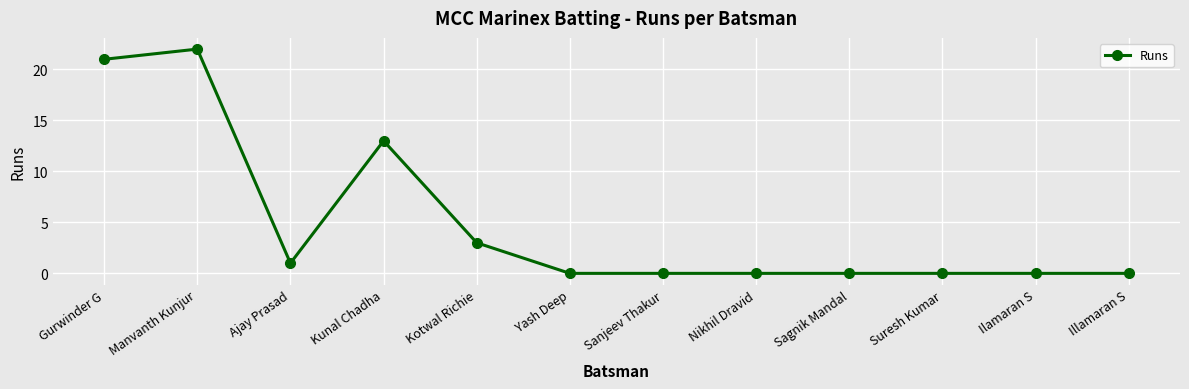

What is the label of the 6th point from the left?

Yash Deep